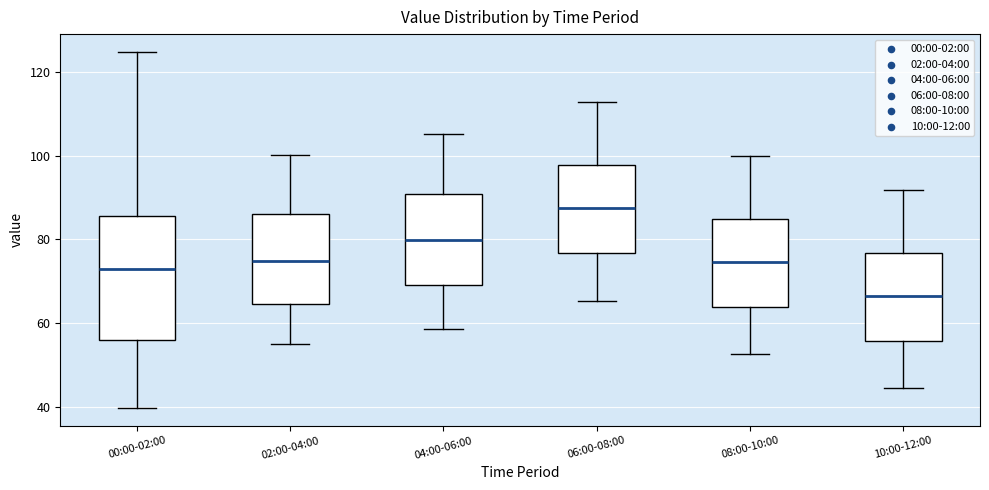

Reading left to right, transcribe this box plot: for each box, give where its median line is, the range the box spans, and where its two whiskers end, as read against the y-axis. The values are not printed on the chart, so give them approximately, as read against the axis.

00:00-02:00: median 72, box 56 to 86, whiskers 40 to 124
02:00-04:00: median 74, box 64 to 86, whiskers 56 to 100
04:00-06:00: median 80, box 70 to 90, whiskers 58 to 106
06:00-08:00: median 88, box 76 to 98, whiskers 66 to 112
08:00-10:00: median 74, box 64 to 84, whiskers 52 to 100
10:00-12:00: median 66, box 56 to 76, whiskers 44 to 92